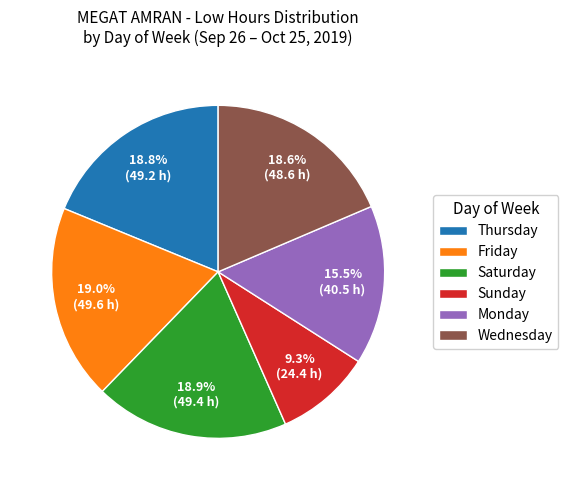

Which category has the smallest portion of the pie?

Sunday